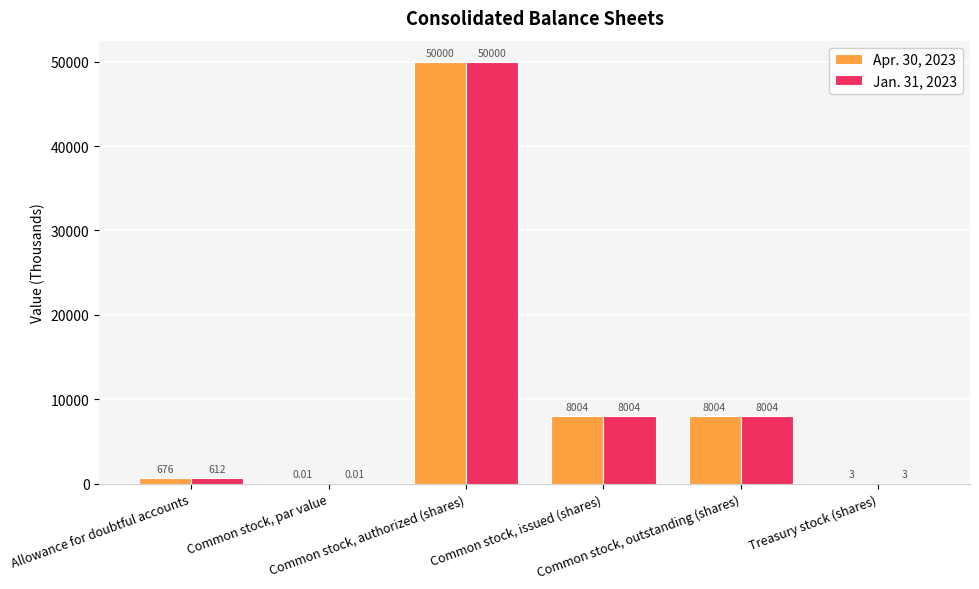

How many groups of bars are there?

6